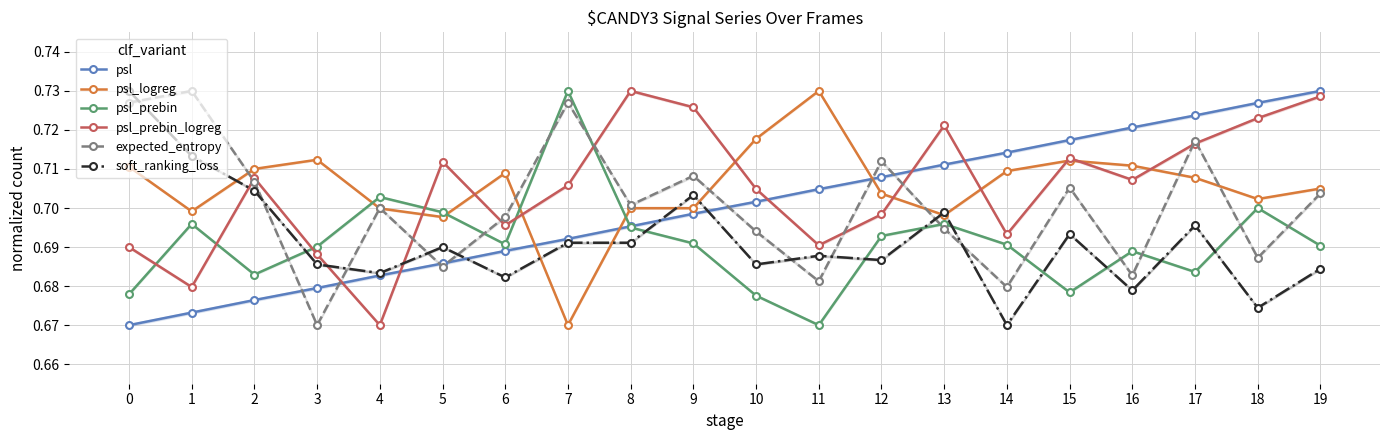

Reading left to right, extract all data points from this chart.

psl: 0.7	0.7	0.7	0.7	0.7	0.7	0.7	0.7	0.7	0.7	0.7	0.7	0.7	0.7	0.7	0.7	0.7	0.7	0.7	0.7
psl_logreg: 0.7	0.7	0.7	0.7	0.7	0.7	0.7	0.7	0.7	0.7	0.7	0.7	0.7	0.7	0.7	0.7	0.7	0.7	0.7	0.7
psl_prebin: 0.7	0.7	0.7	0.7	0.7	0.7	0.7	0.7	0.7	0.7	0.7	0.7	0.7	0.7	0.7	0.7	0.7	0.7	0.7	0.7
psl_prebin_logreg: 0.7	0.7	0.7	0.7	0.7	0.7	0.7	0.7	0.7	0.7	0.7	0.7	0.7	0.7	0.7	0.7	0.7	0.7	0.7	0.7
expected_entropy: 0.7	0.7	0.7	0.7	0.7	0.7	0.7	0.7	0.7	0.7	0.7	0.7	0.7	0.7	0.7	0.7	0.7	0.7	0.7	0.7
soft_ranking_loss: 0.7	0.7	0.7	0.7	0.7	0.7	0.7	0.7	0.7	0.7	0.7	0.7	0.7	0.7	0.7	0.7	0.7	0.7	0.7	0.7